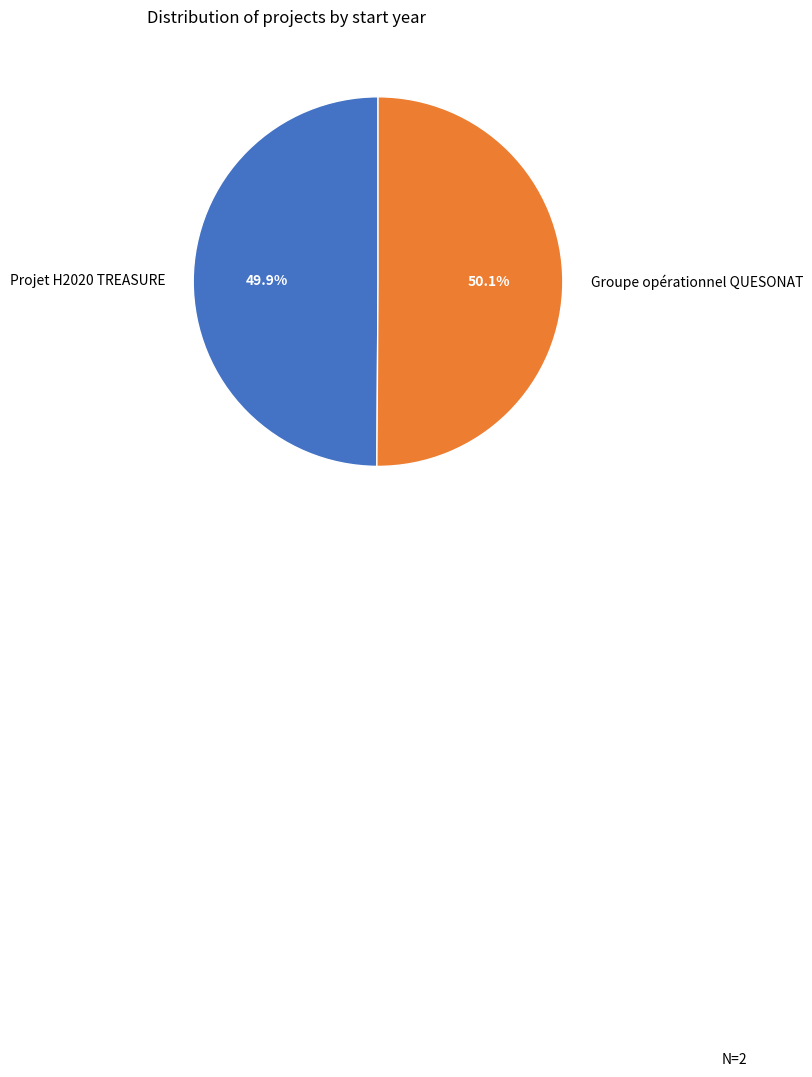

Is there any slice that represents more than half of the pie?

Yes